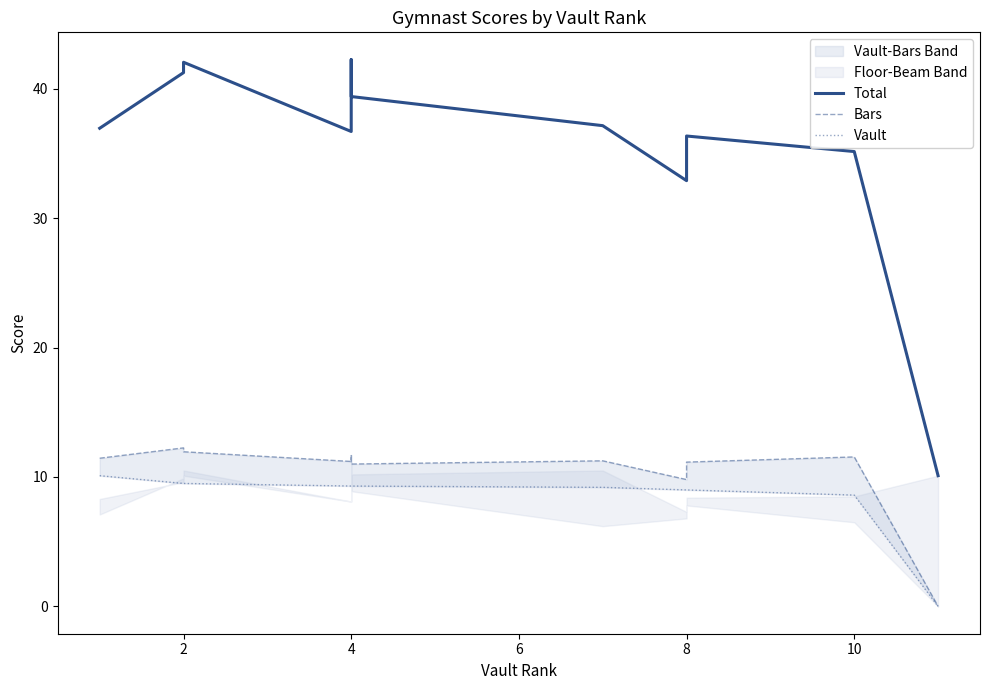

How many lines are shown in the chart?

3